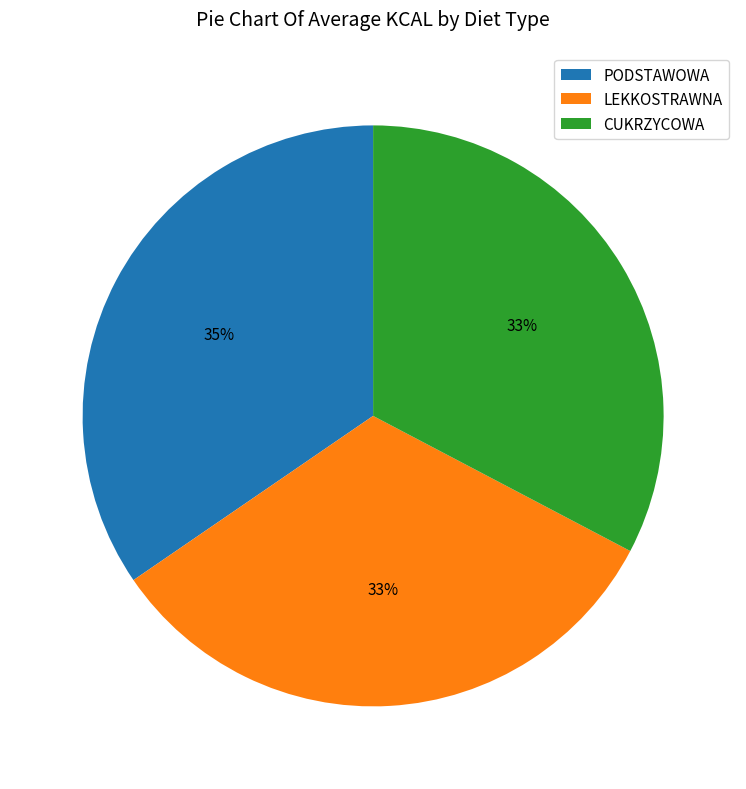

What is the ratio of the value at LEKKOSTRAWNA to the value at CUKRZYCOWA?

1.0